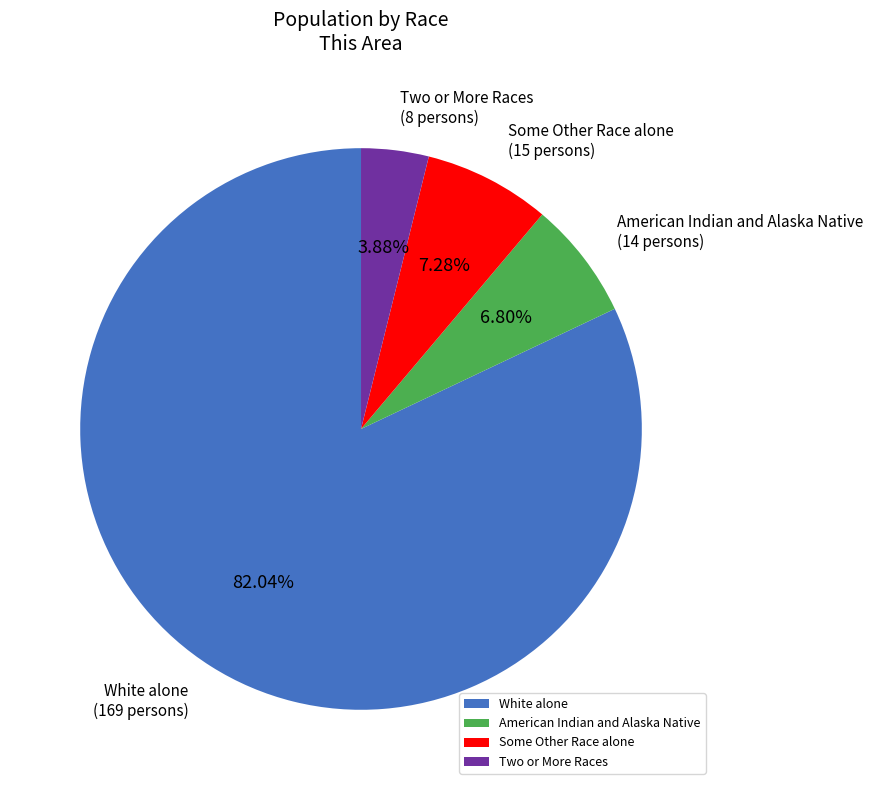

To the nearest percent, what is the average slice percentage?

25%